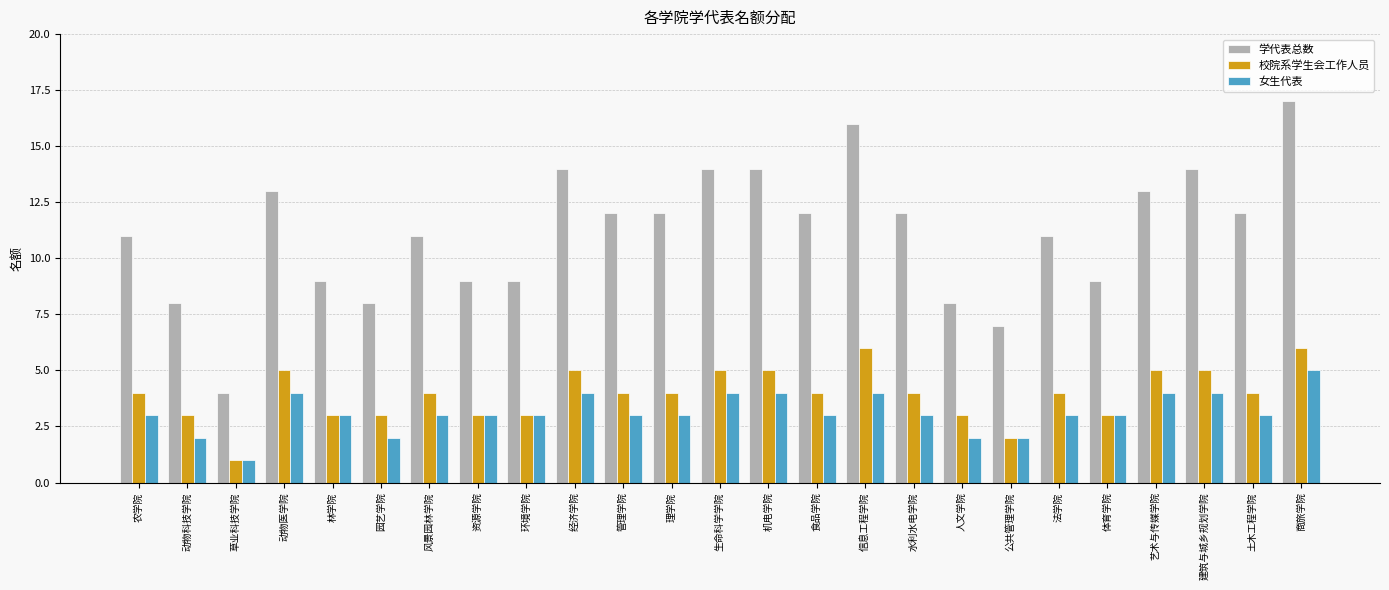

The 学代表总数 series shows 6 at 农学院. True or false?

False